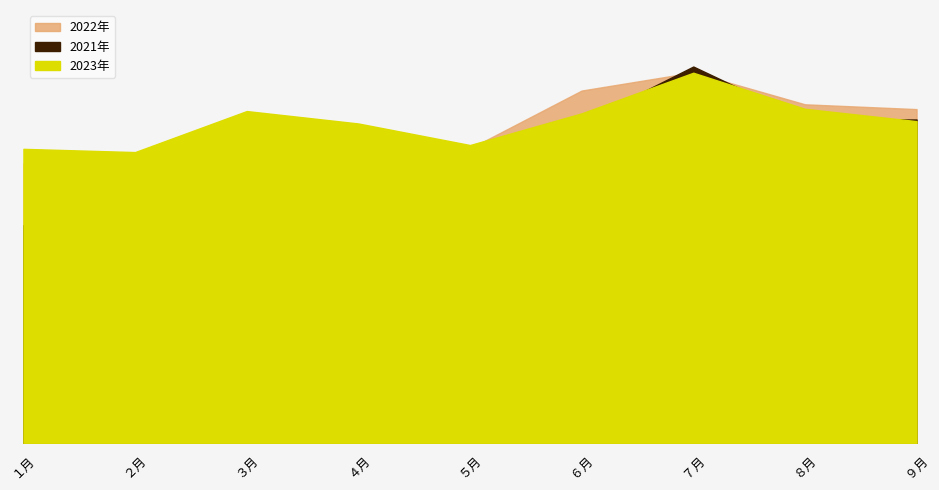

How many interior local valleys does the 2023年 series have?

2